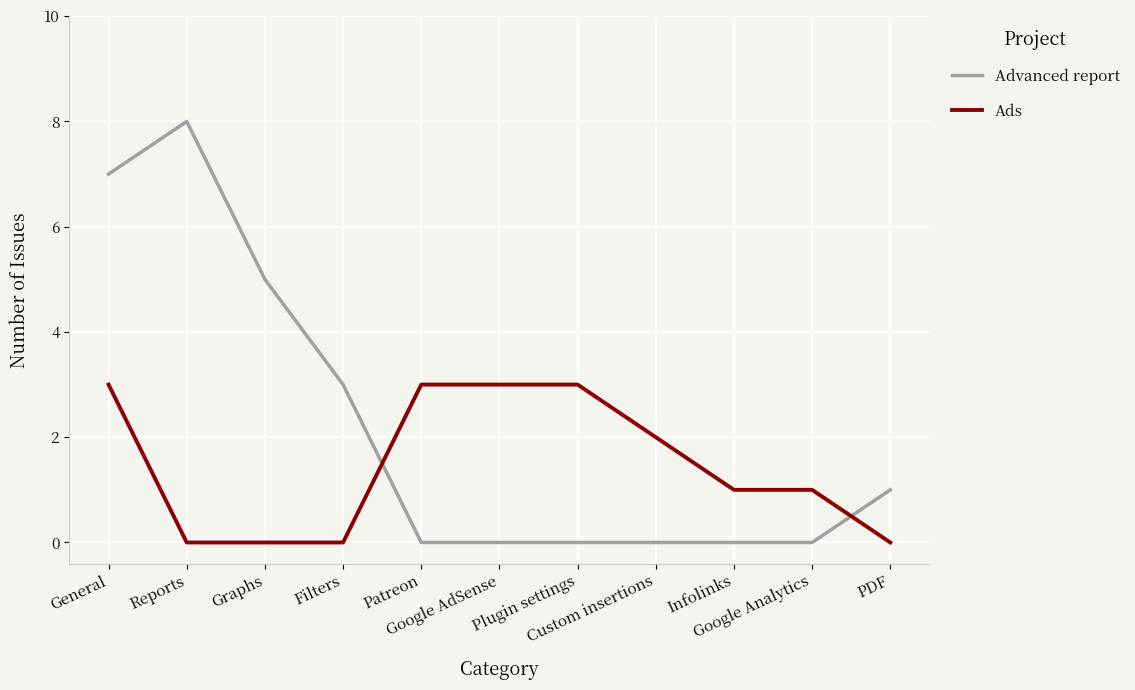

What is the maximum value shown in the chart?

8